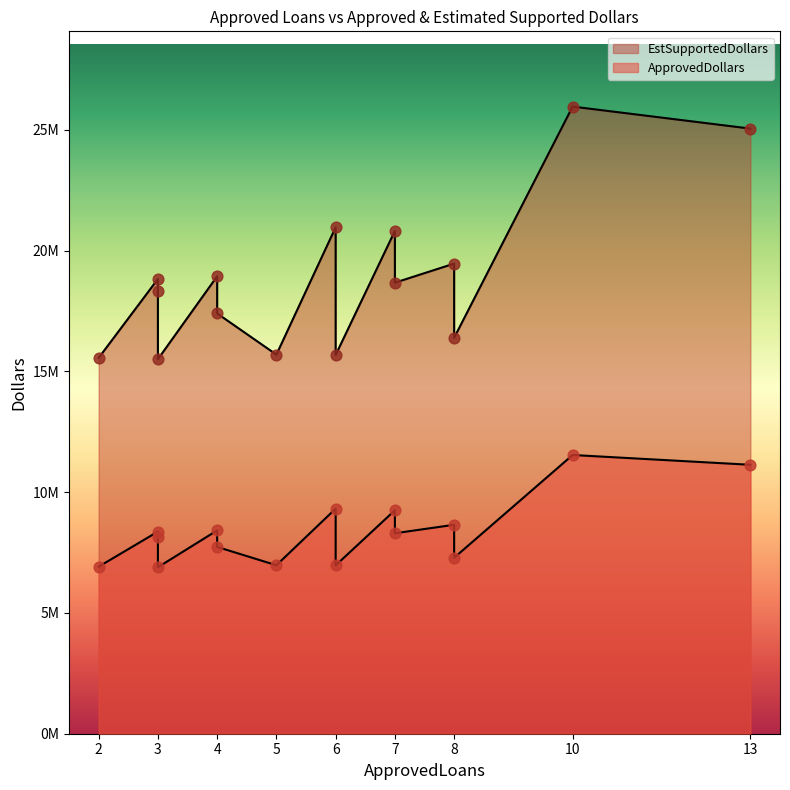

Which series reaches the maximum Y coordinate?

EstSupportedDollars